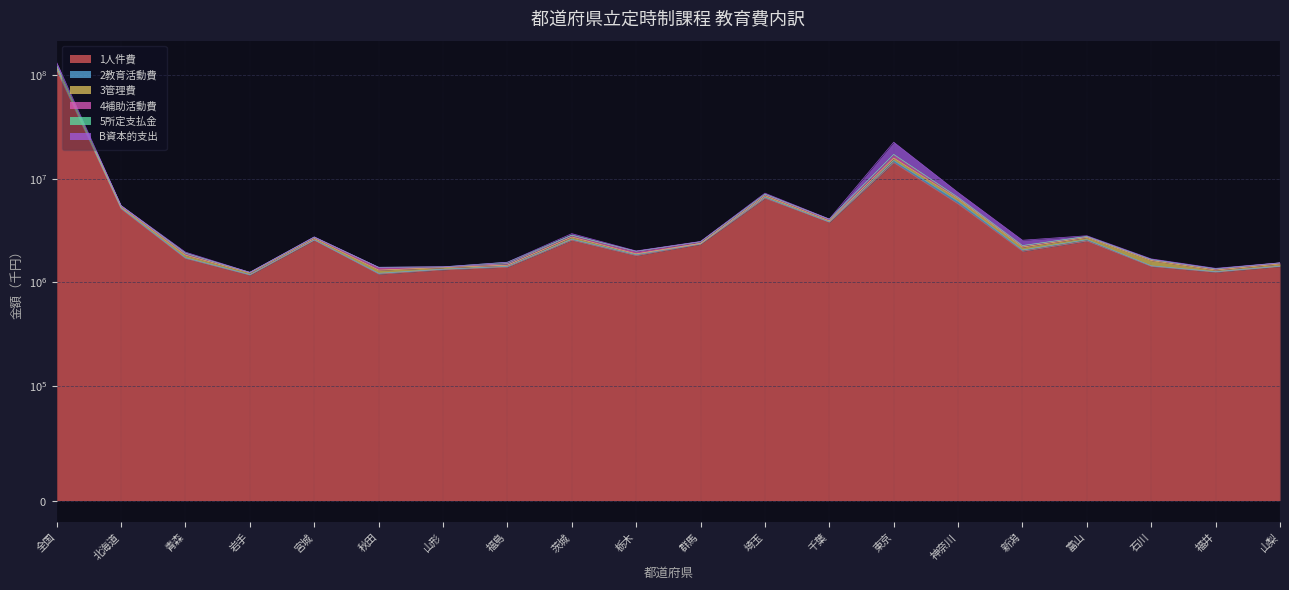

True or false: 4補助活動費 and 3管理費 cross at least once.

False